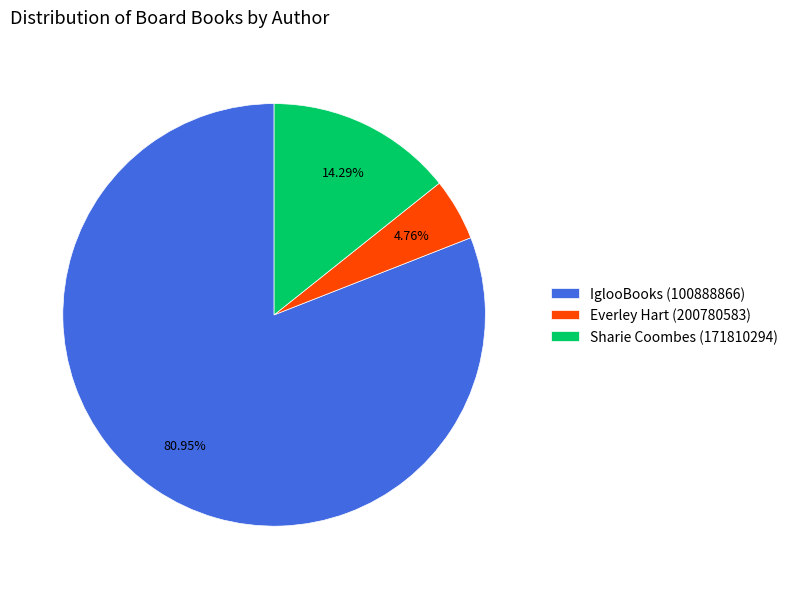

What is the ratio of the value at Sharie Coombes (171810294) to the value at Everley Hart (200780583)?

3.0